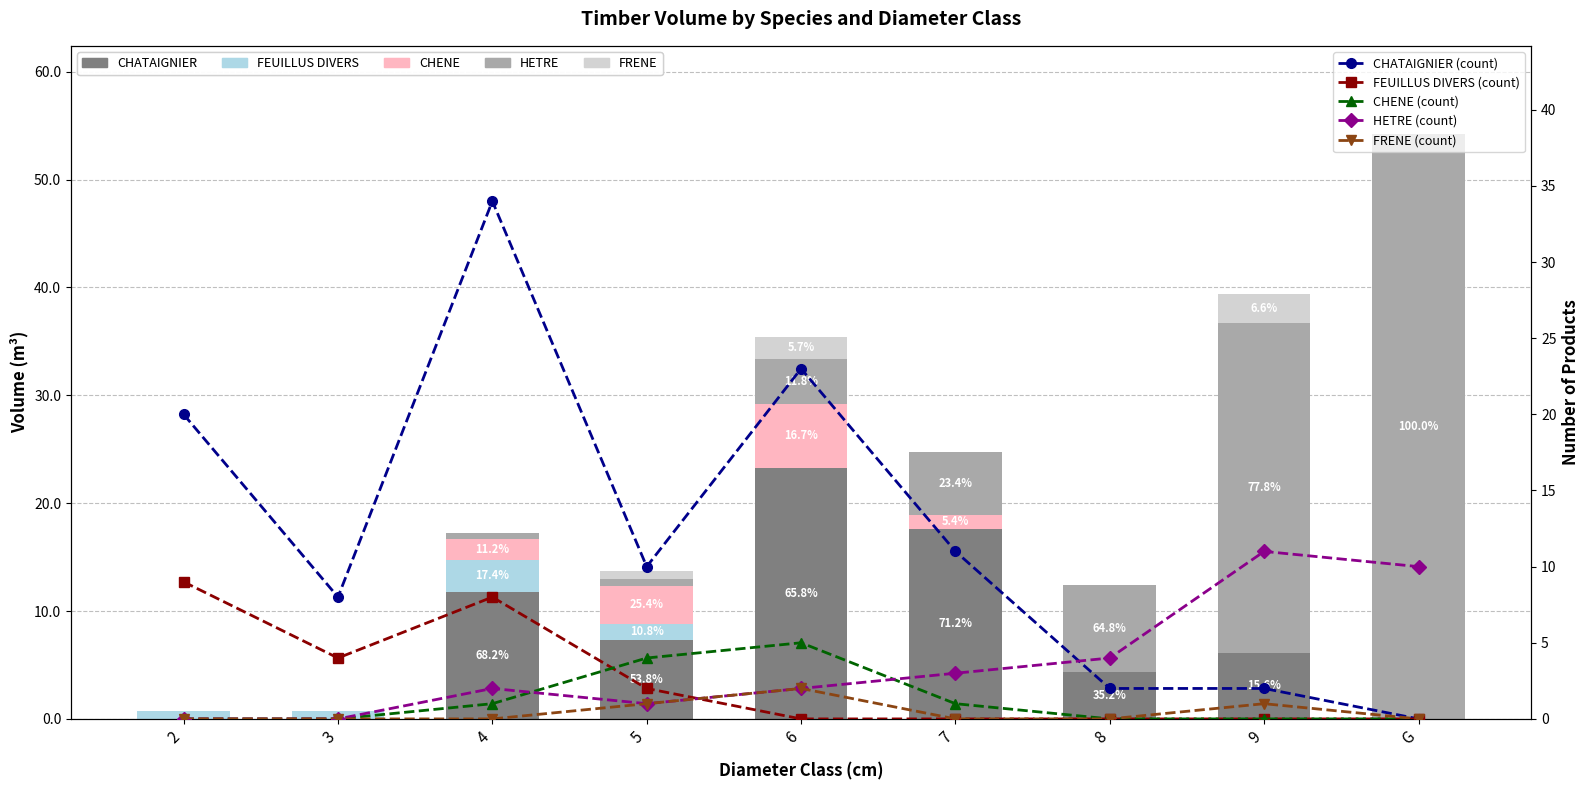

What is the spread (max minus min) of values at 5?

6.7